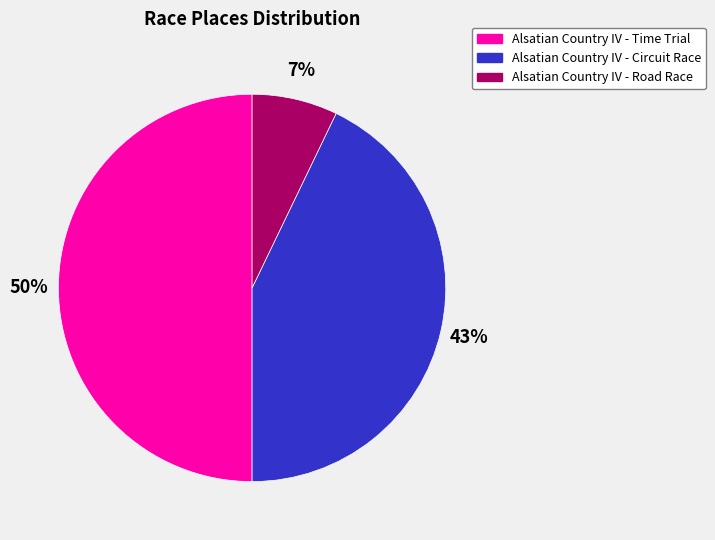

Does Alsatian Country IV - Circuit Race account for over 50% of the chart?

No